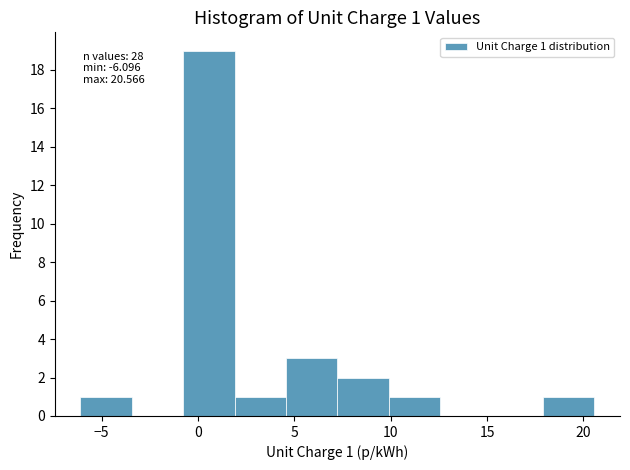

Which range on the x-axis has the tallest bar?

-1.0 to 2.0